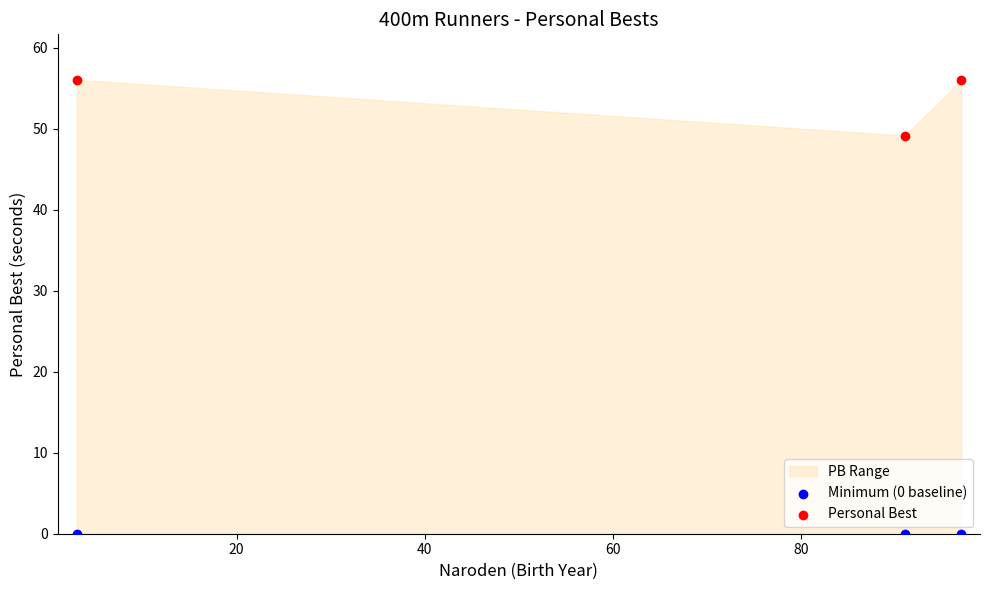

Which series reaches the minimum Y coordinate?

Minimum (0 baseline)